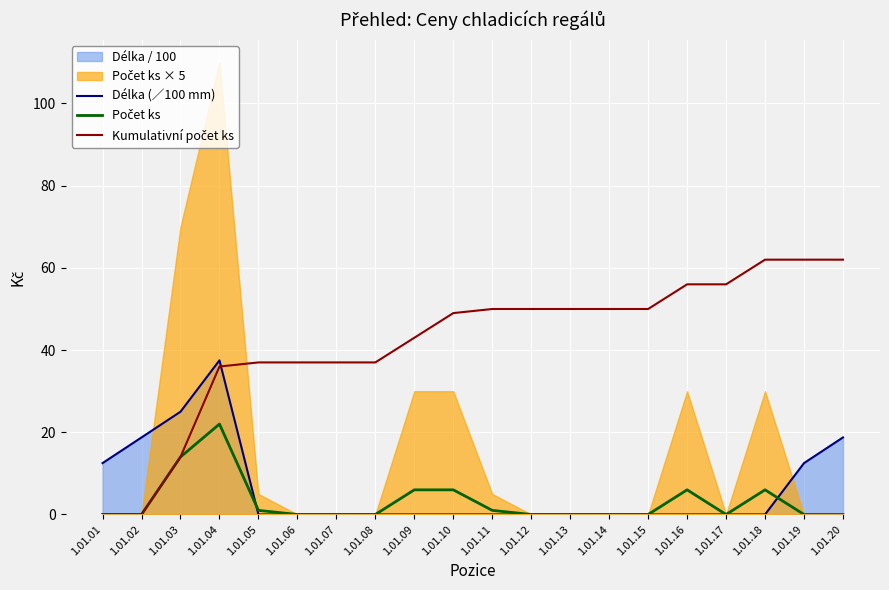

At which label does Délka (∕100 mm) reach its minimum?

1.01.05